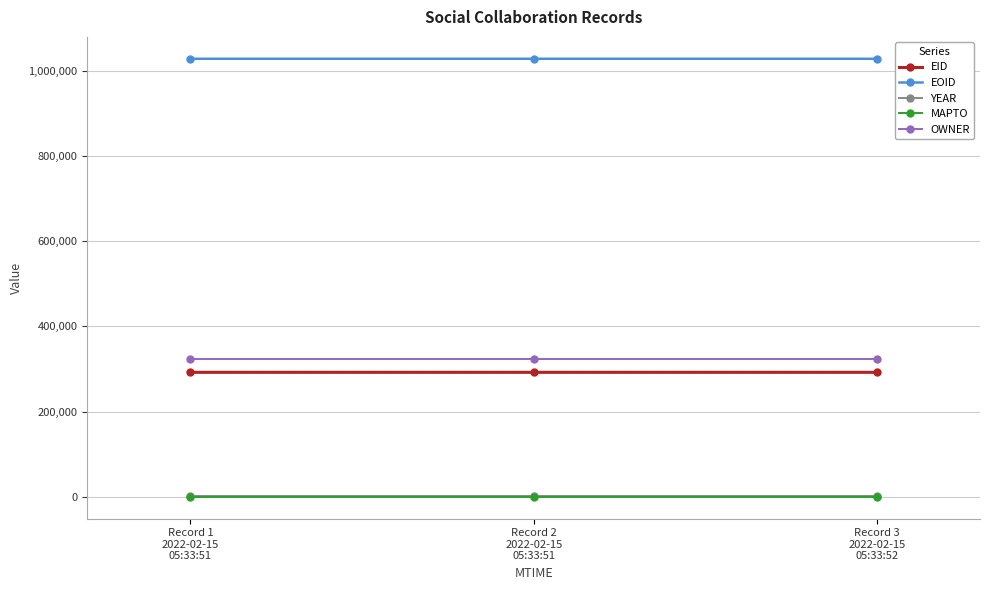

Count the number of categories in the chart.

3